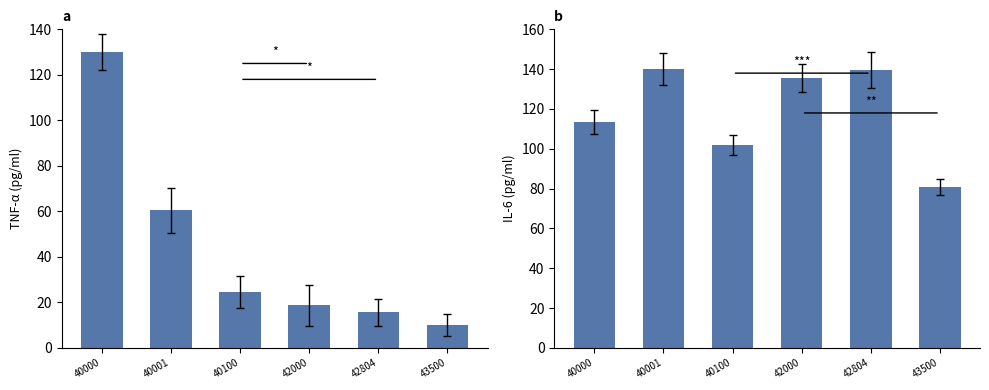

Which series has the widest spread of values?

Value1